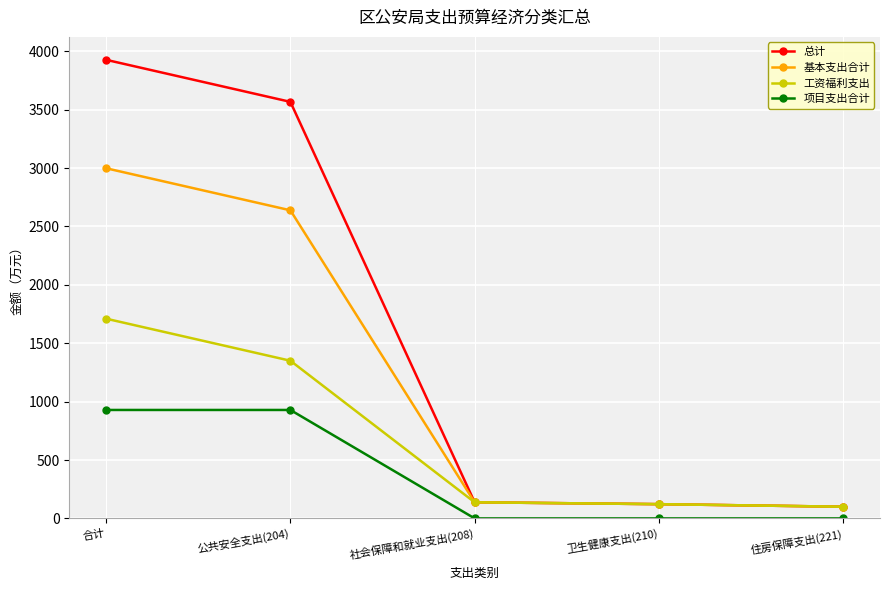

True or false: 项目支出合计 and 工资福利支出 intersect in this chart.

False